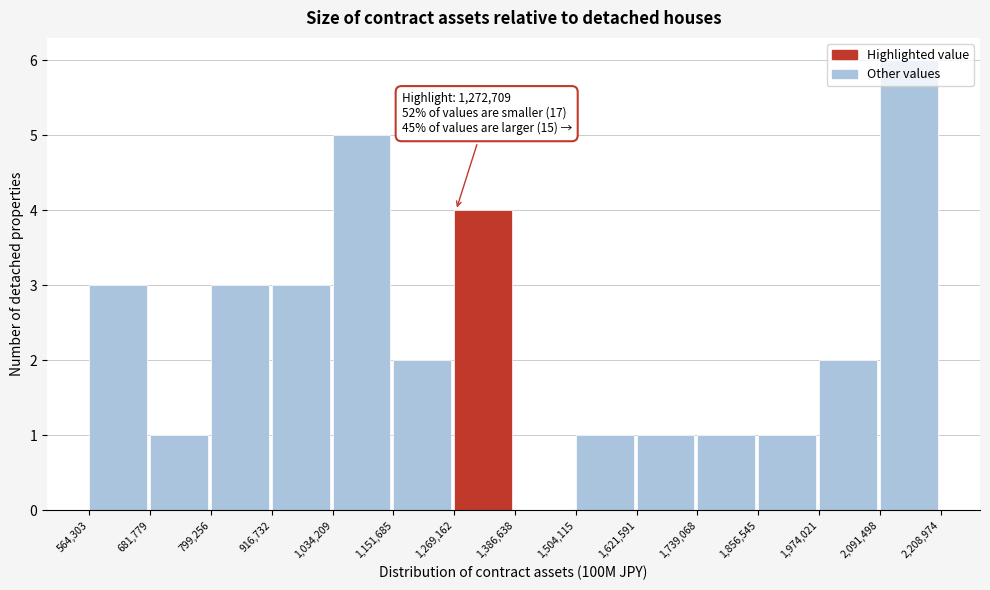

Which range on the x-axis has the tallest bar?

2,091,498 to 2,208,974